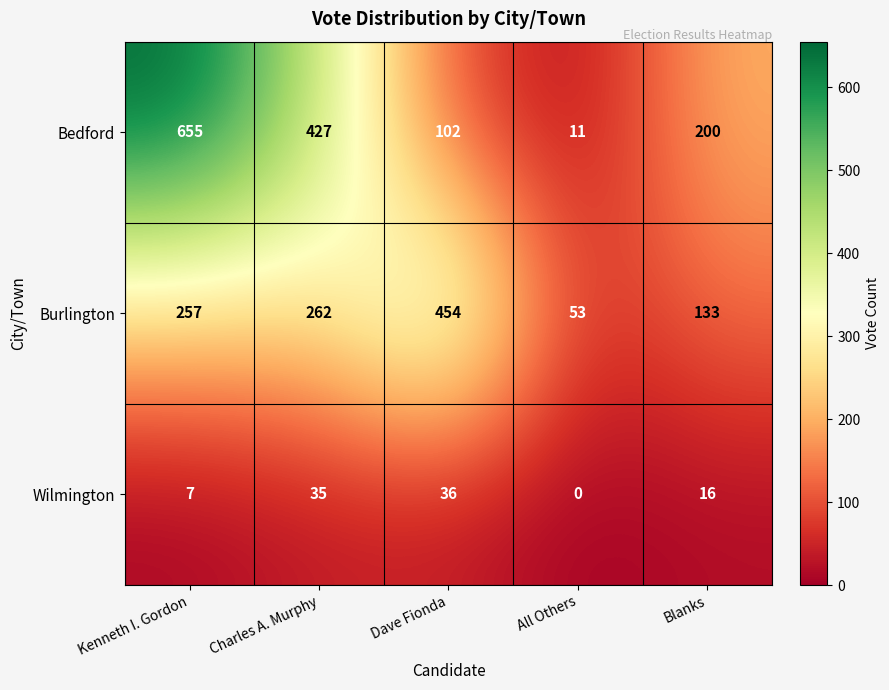

At how many categories does at least one series exceed 295?

3